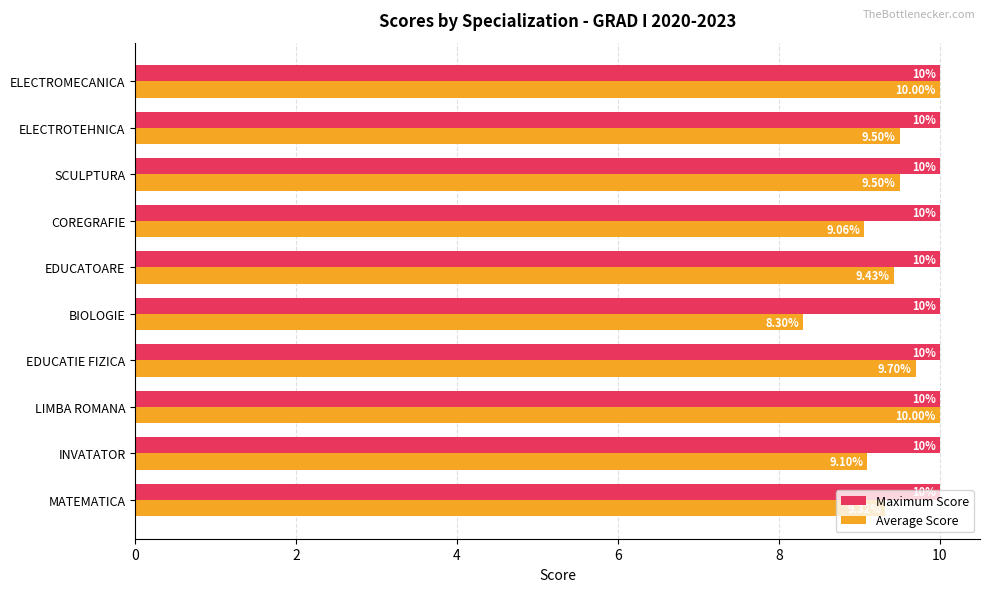

Which series has the largest range (max minus min)?

Average Score